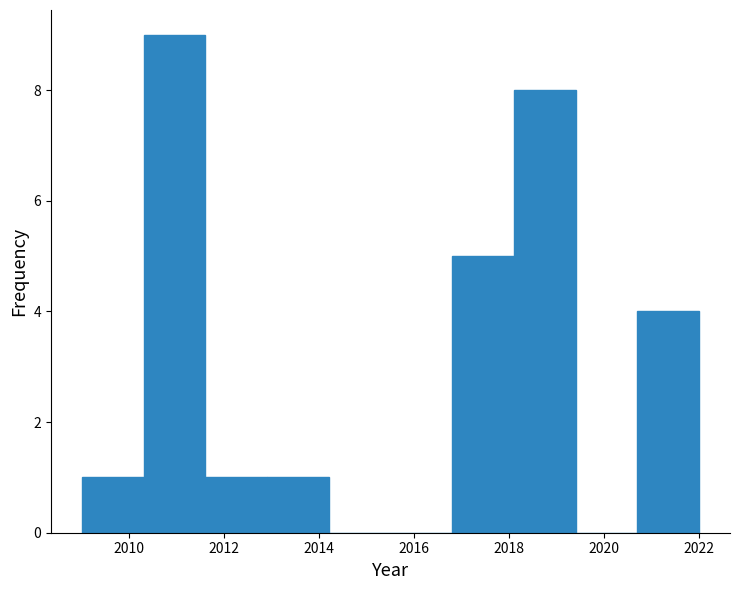

Reading left to right, transcribe this chart: for each bar, give the range it covers on the x-axis and its height. Neither the bar edges nor the heights are printed on the chart, so give them approximately, as read against the axes.

2009.0 to 2010.3: 1
2010.3 to 2011.6: 9
2011.6 to 2012.9: 1
2012.9 to 2014.2: 1
2014.2 to 2015.5: 0
2015.5 to 2016.8: 0
2016.8 to 2018.1: 5
2018.1 to 2019.4: 8
2019.4 to 2020.7: 0
2020.7 to 2022.0: 4